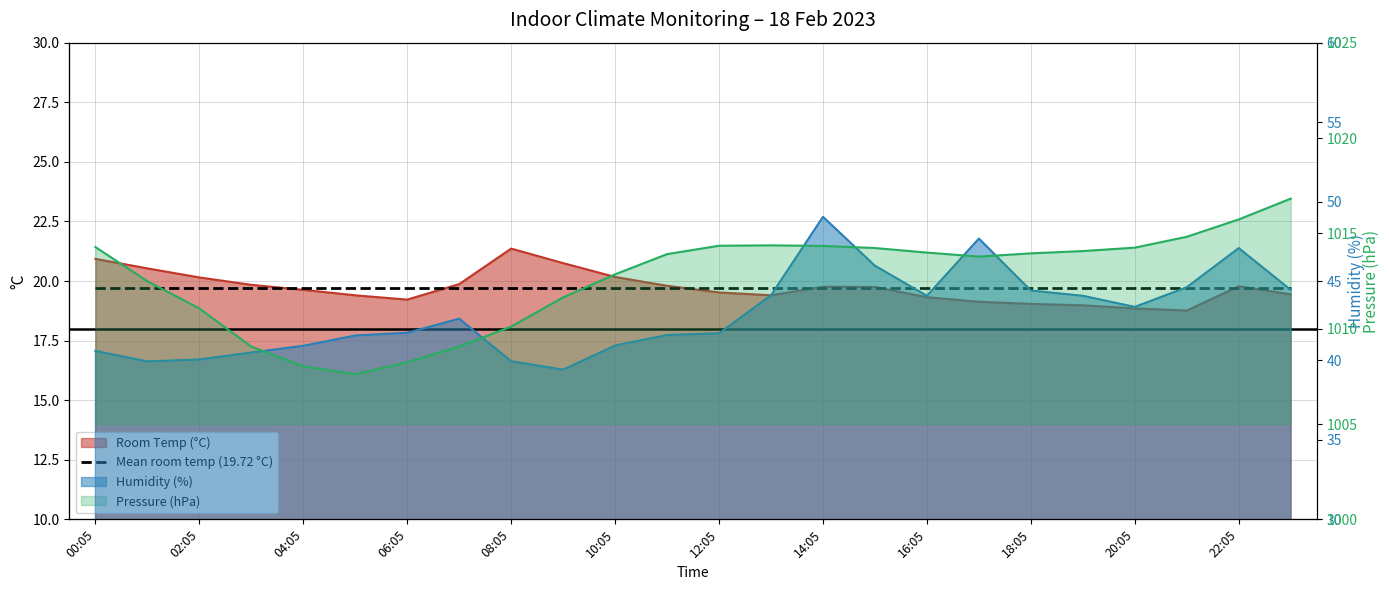

What is the difference between the second highest and minimum values in the Humidity series?

8.2